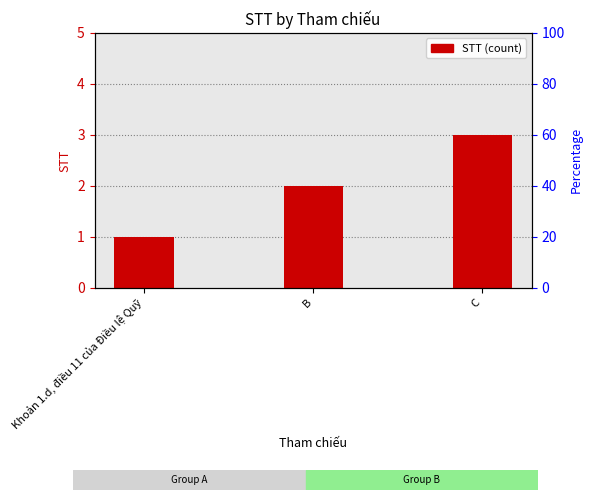

What is the label of the 3rd bar from the left?

C